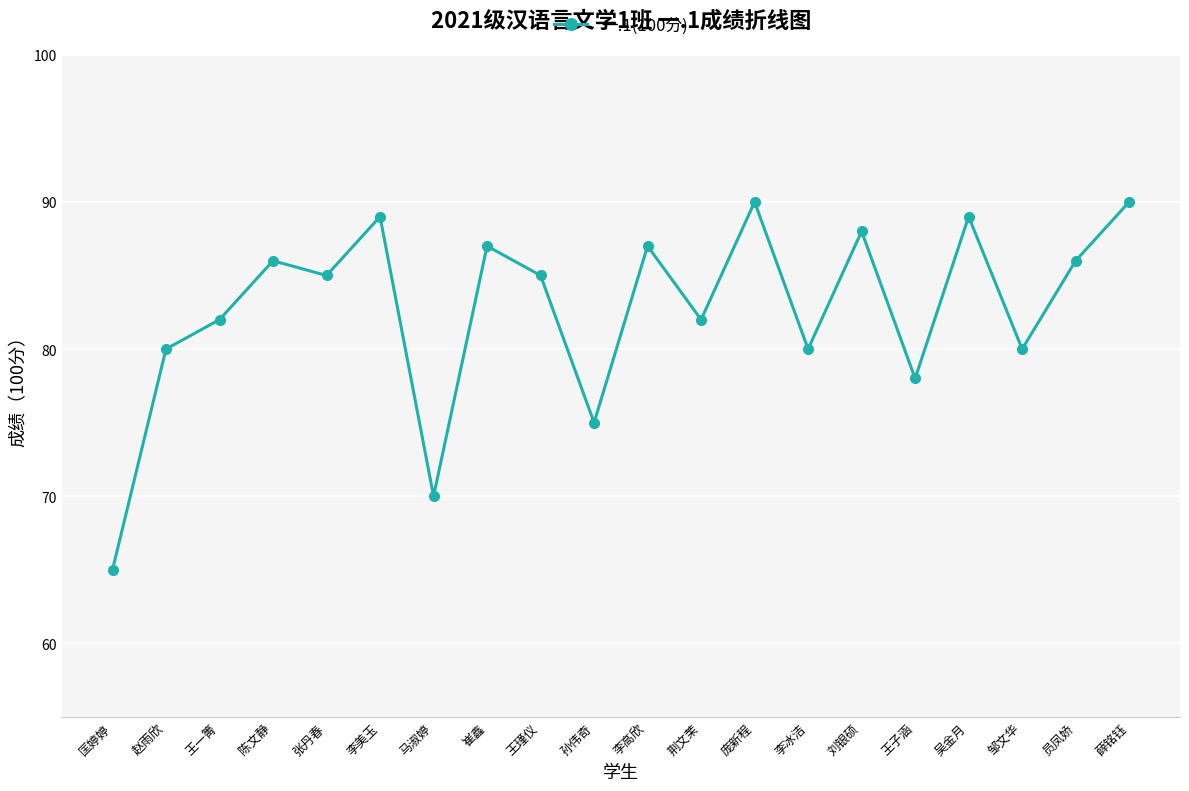

What is the difference between the second highest and minimum values?

25